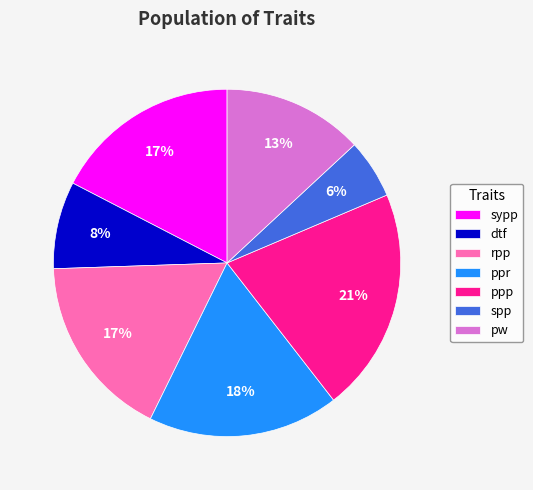

To the nearest percent, what percentage of the pie is pw?

13%